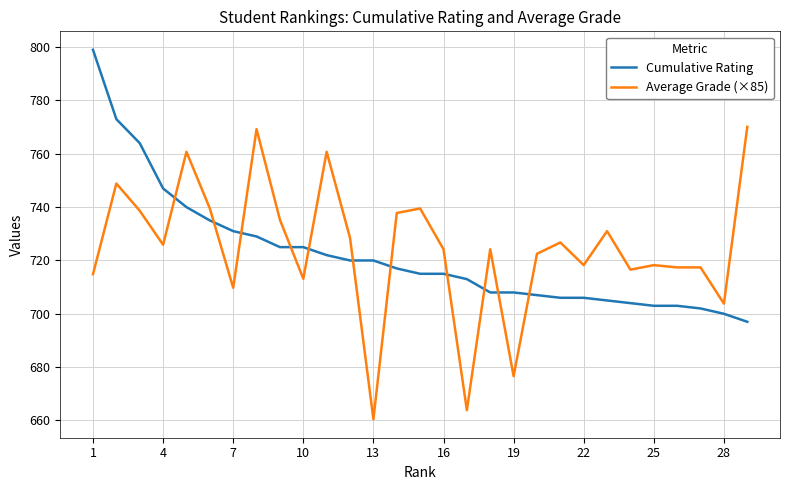

What is the maximum value shown in the chart?

799.0